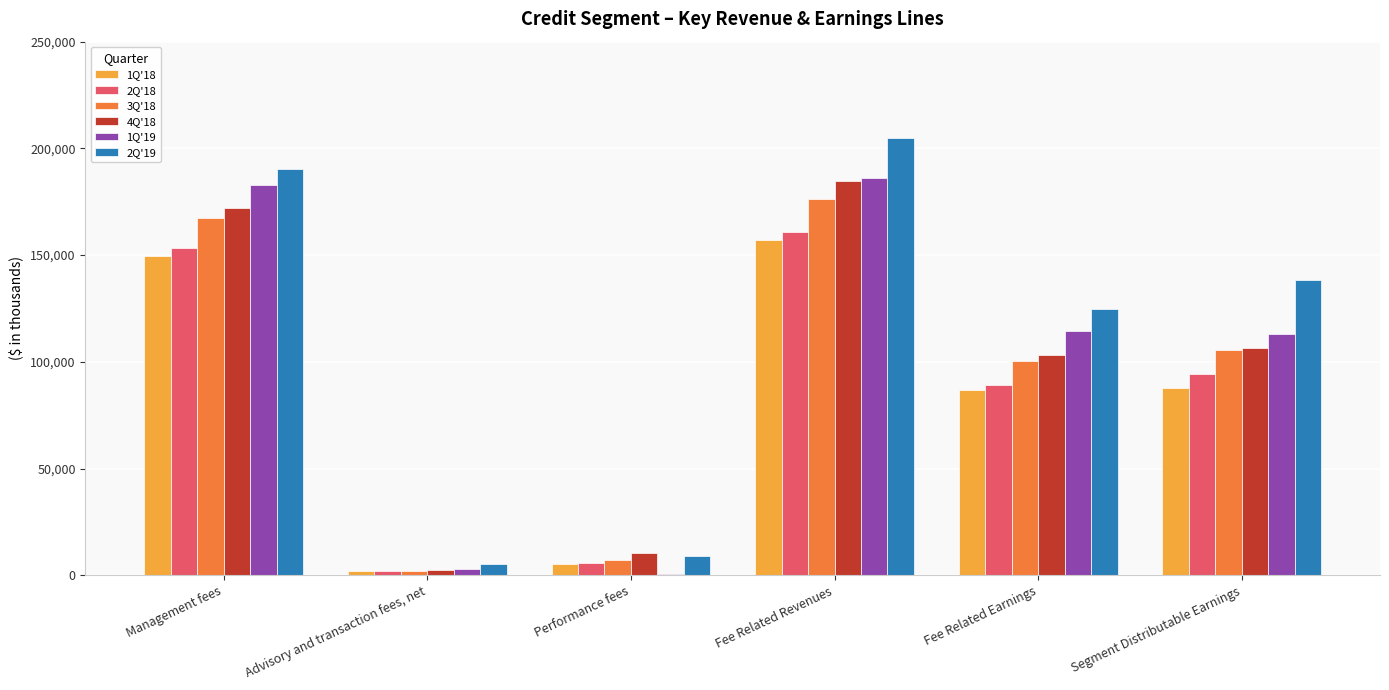

Is it true that 2Q'19 equals 248479 at Management fees?

False